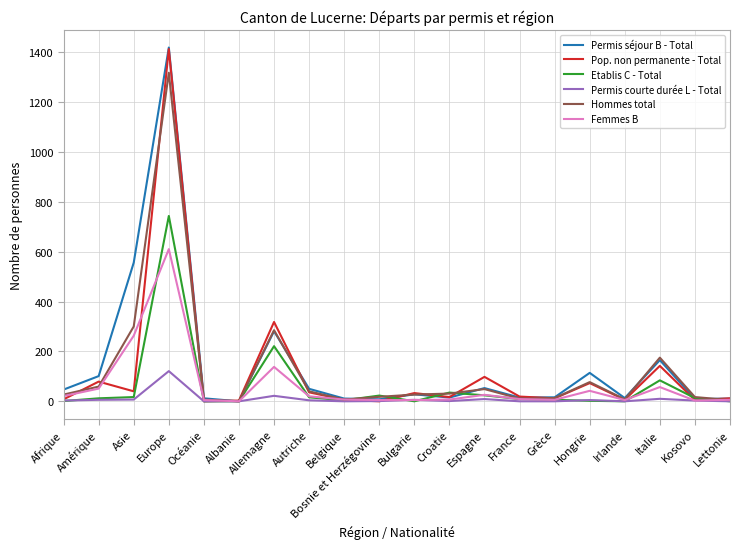

The Pop. non permanente - Total series shows 79 at Amérique. True or false?

True